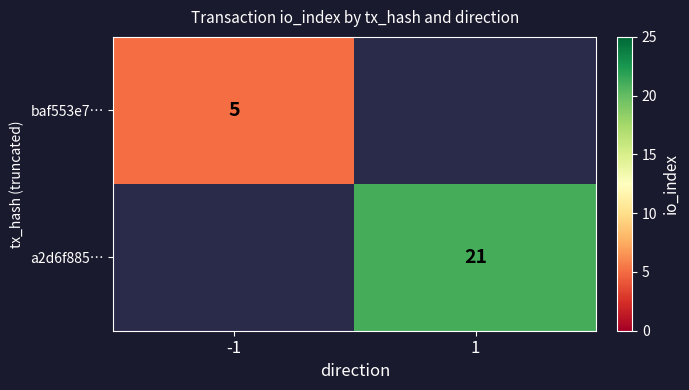

True or false: a2d6f885… has a value of 21 at 1.

True